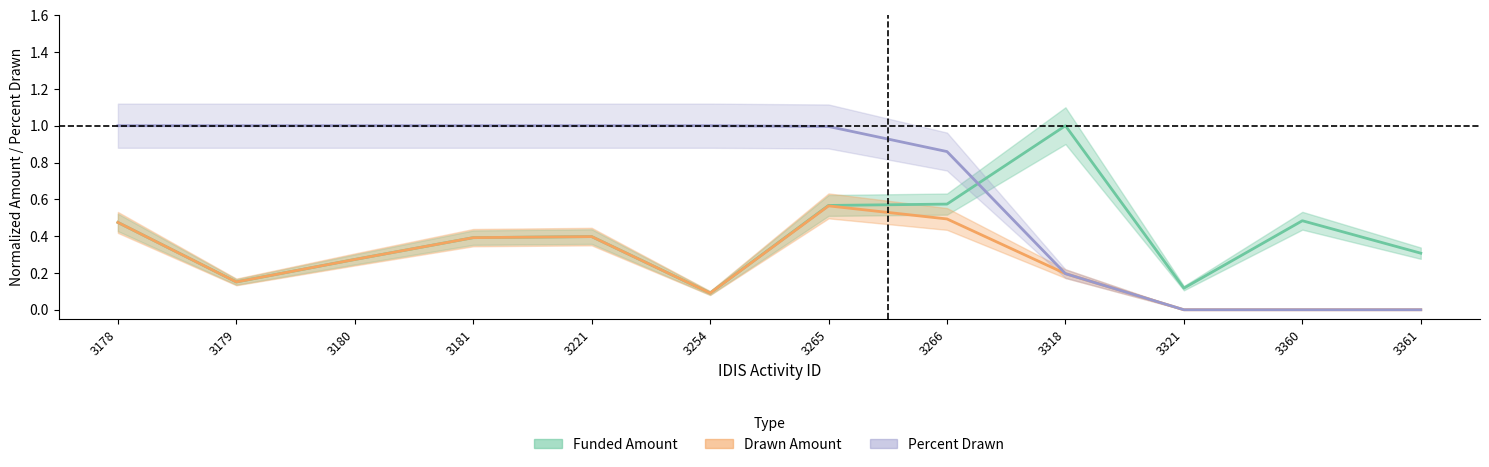

Does the chart have visible grid lines?

No